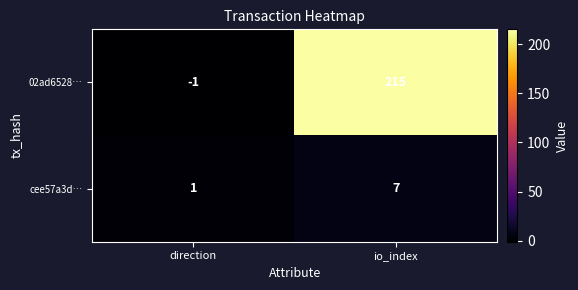

Reading right to left, extract all data points from this chart.

02ad6528…: io_index=215	direction=-1
cee57a3d…: io_index=7	direction=1